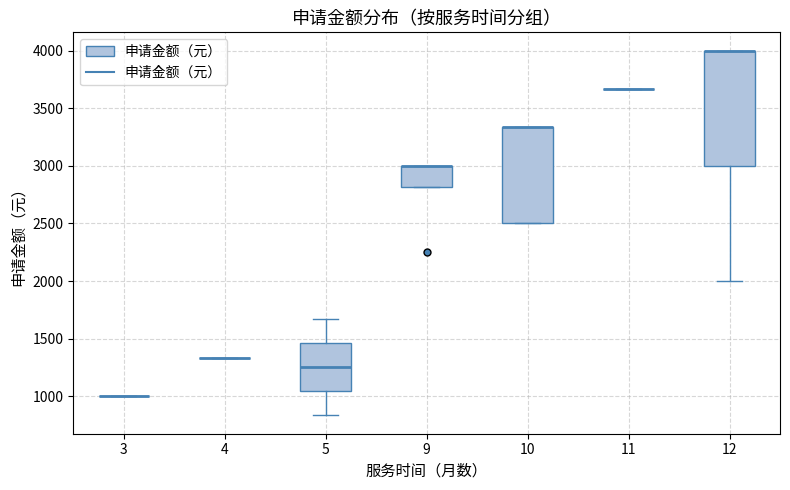

Comparing the boxes themselves (not the whiskers), which one is the tallest?

12